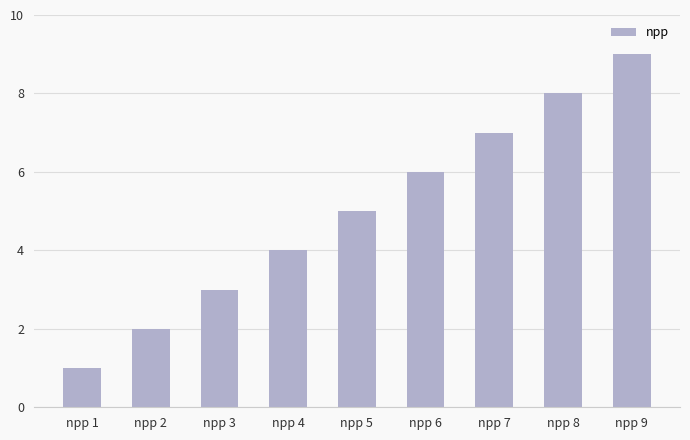

Does the chart contain any negative values?

No